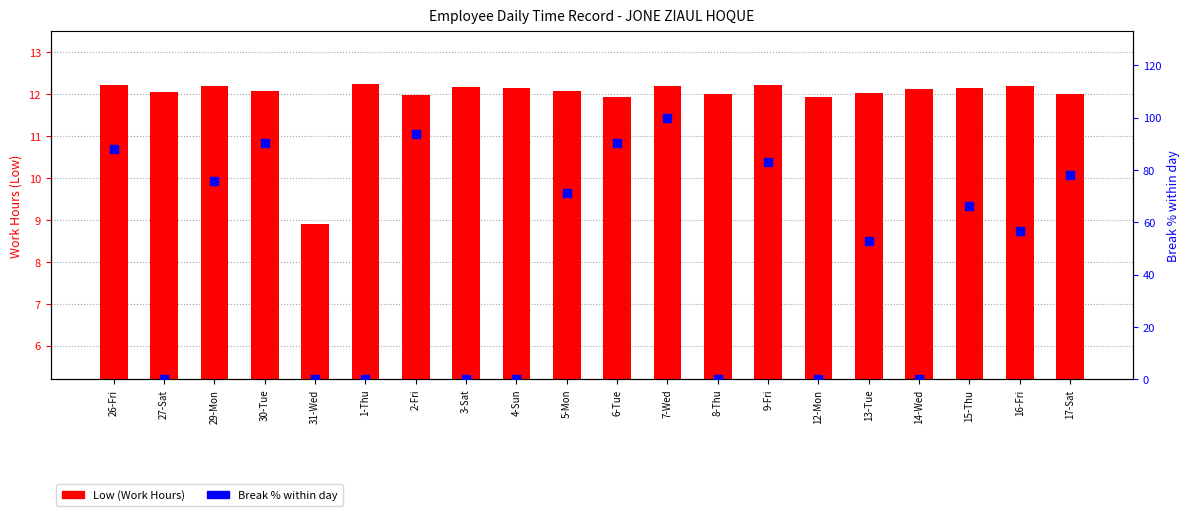

Which series reaches the minimum Y coordinate?

Break % within day